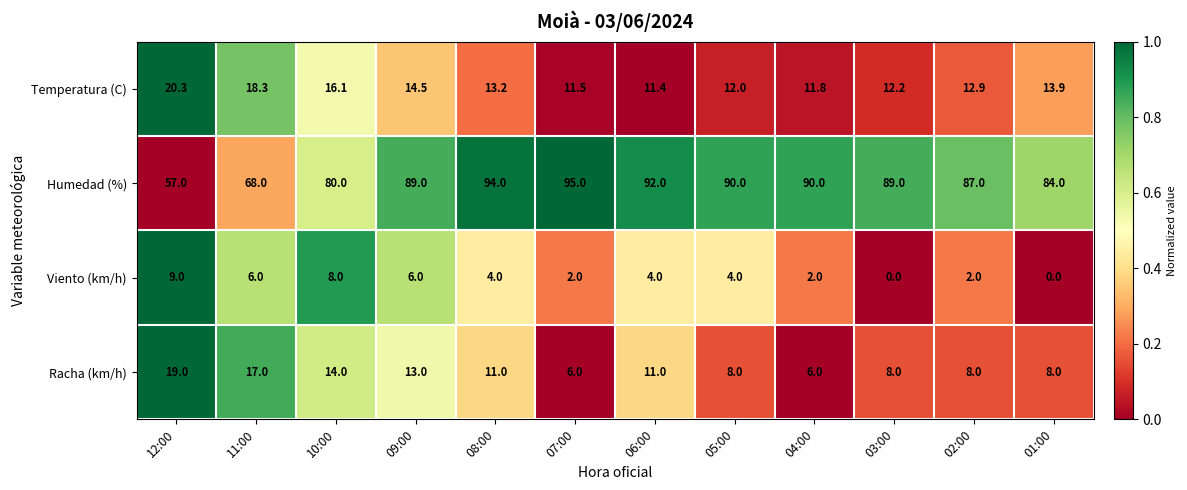

True or false: Viento (km/h) has a value of -3.7 at 03:00.

False